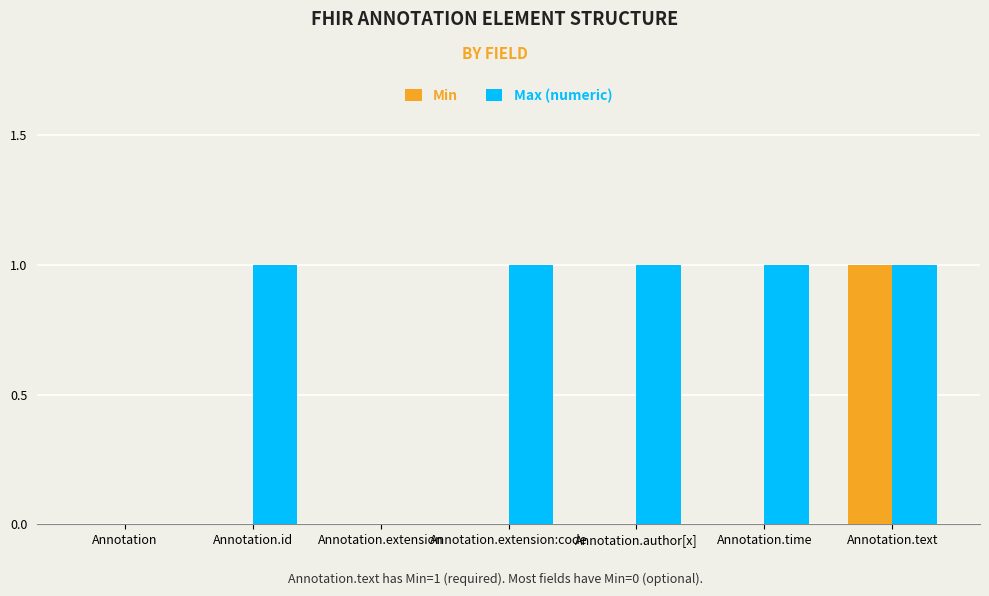

At which category is the sum across all series the highest?

Annotation.text